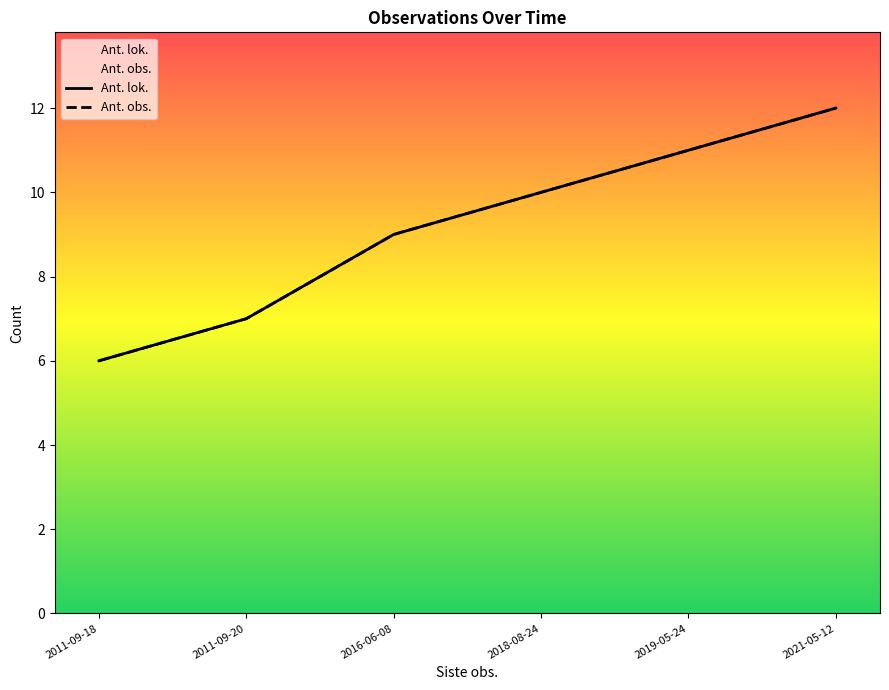

True or false: Ant. obs. and Ant. lok. intersect in this chart.

False